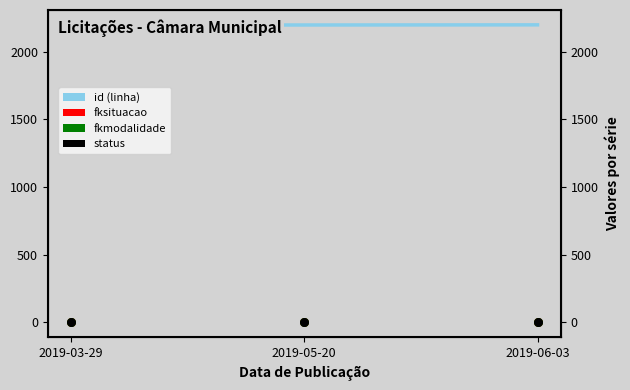

At how many categories does at least one series exceed 1137?

3